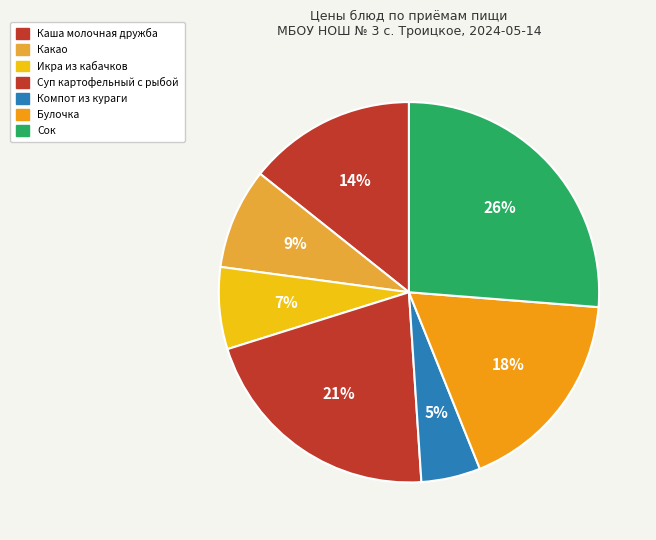

How many segments does this pie chart have?

7